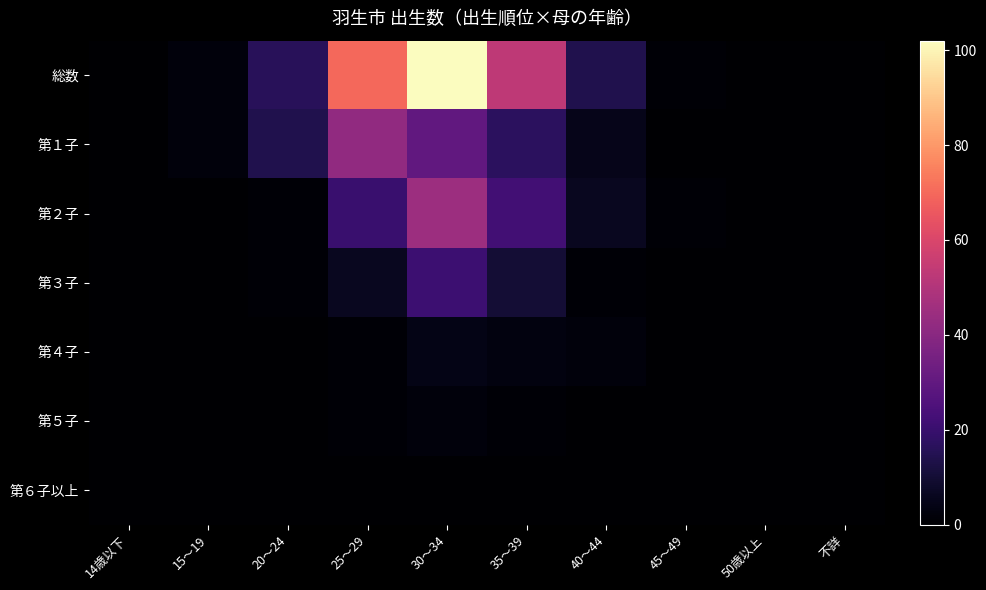

Which series has the largest range (max minus min)?

総数